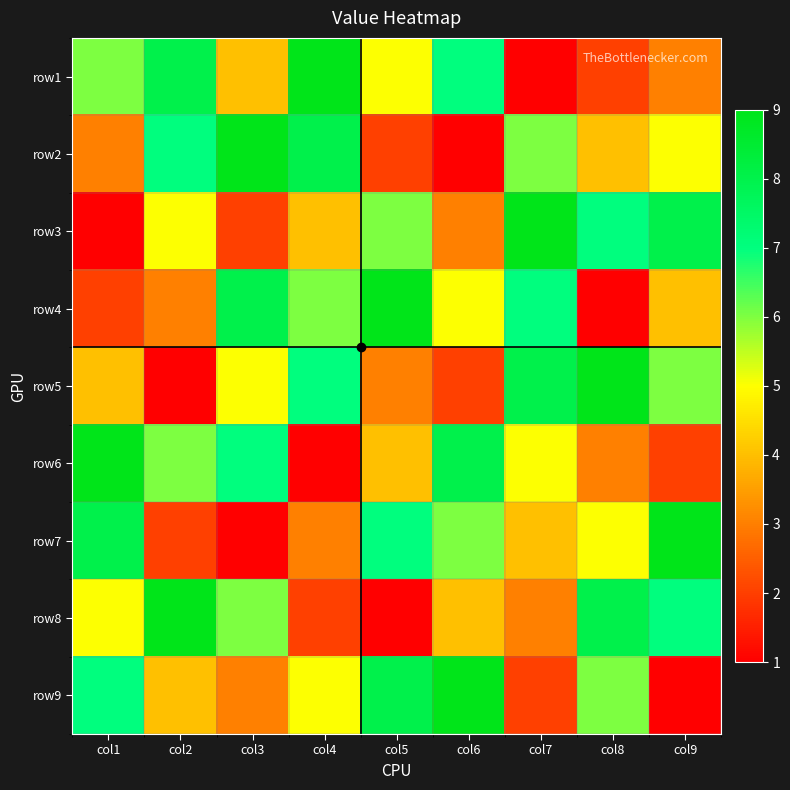

At which category does the chart reach its peak across all series?

col4